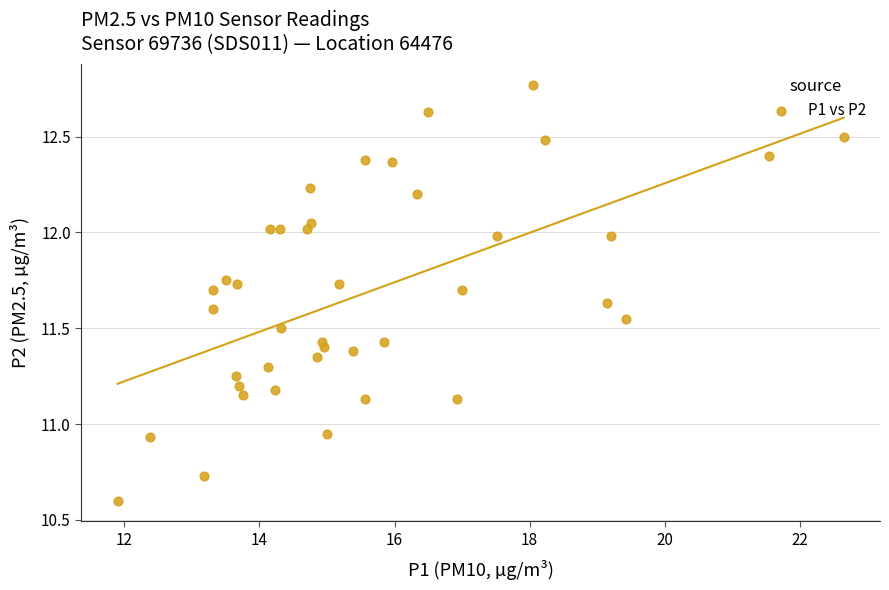

What is the range of Y values (max minus min)?

2.2